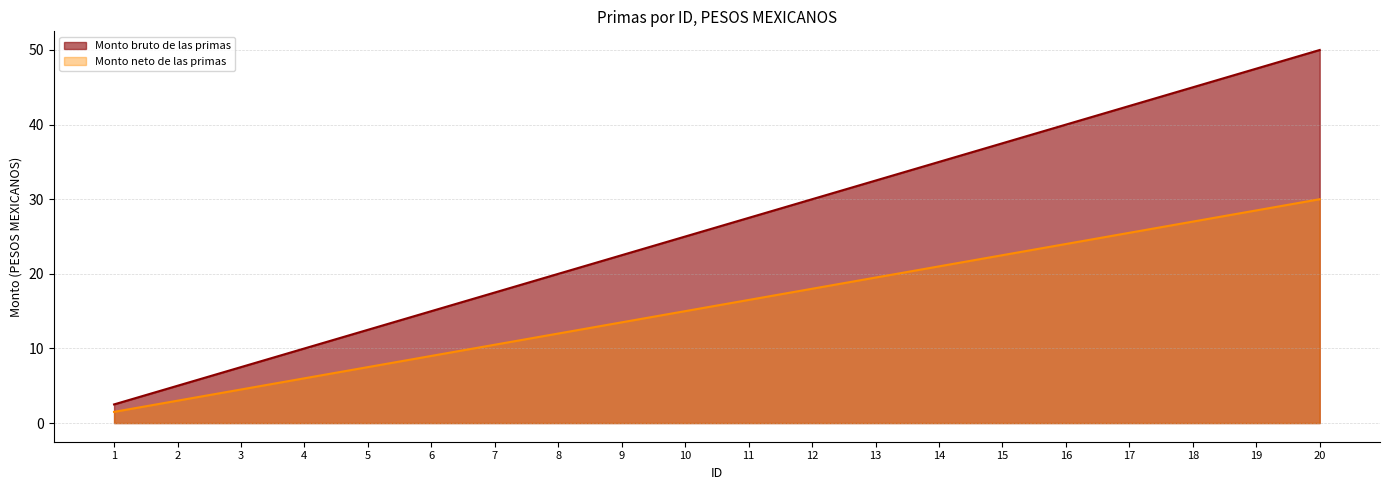

What is the difference between the maximum and minimum values in the Monto neto de las primas series?

28.5